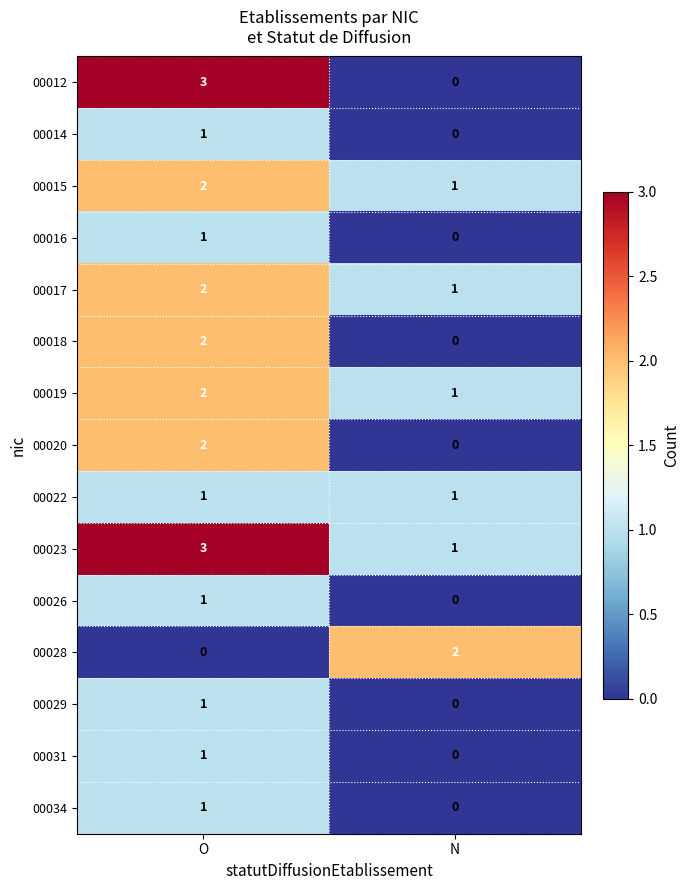

Reading right to left, what are all the values shown in this chart?

00012: N=0	O=3
00014: N=0	O=1
00015: N=1	O=2
00016: N=0	O=1
00017: N=1	O=2
00018: N=0	O=2
00019: N=1	O=2
00020: N=0	O=2
00022: N=1	O=1
00023: N=1	O=3
00026: N=0	O=1
00028: N=2	O=0
00029: N=0	O=1
00031: N=0	O=1
00034: N=0	O=1